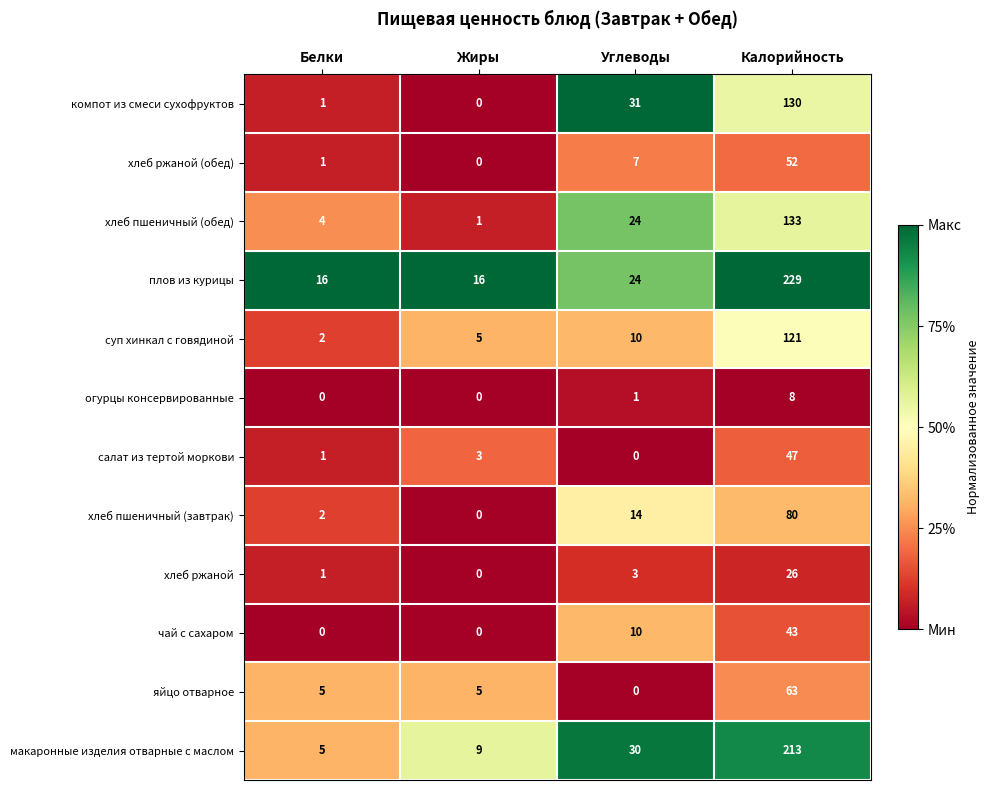

What is the approximate value of яйцо отварное at Белки, to the nearest 5?

5